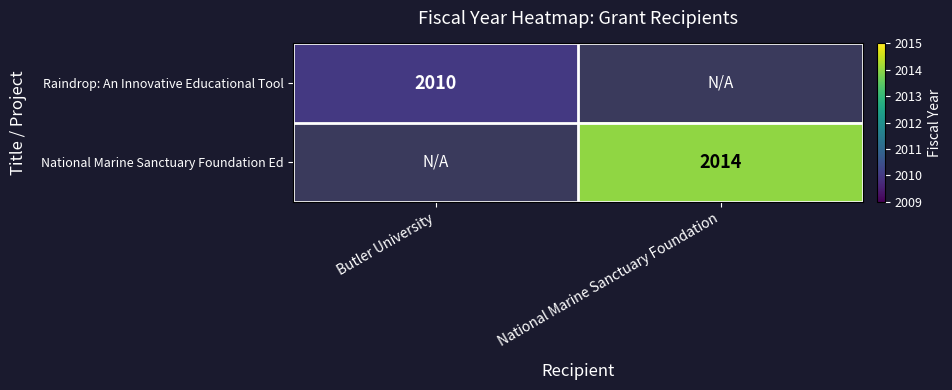

Between Butler University and National Marine Sanctuary Foundation, which is larger?

National Marine Sanctuary Foundation